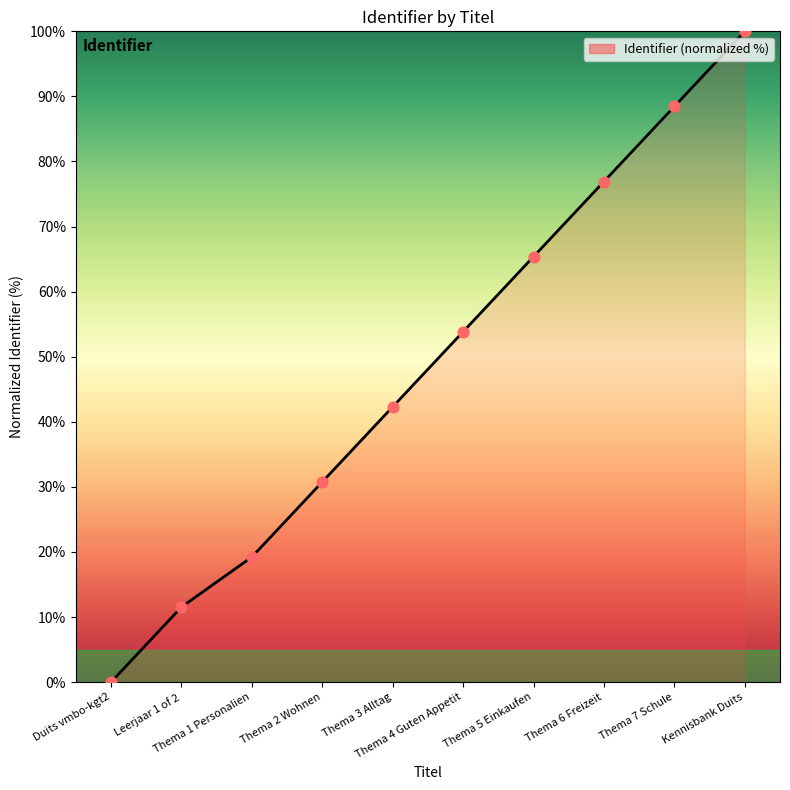

What is the change in value from Thema 2 Wohnen to Thema 7 Schule?

+57.7